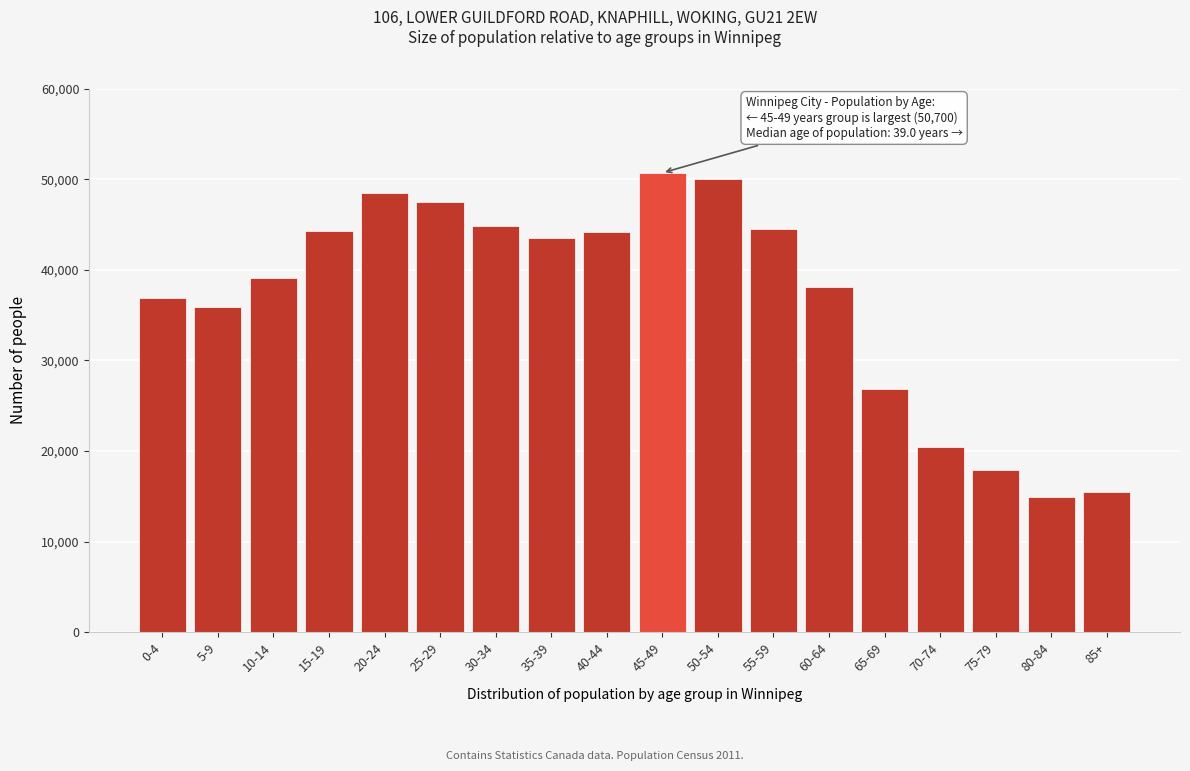

The value at 75-79 is 17870. True or false?

True